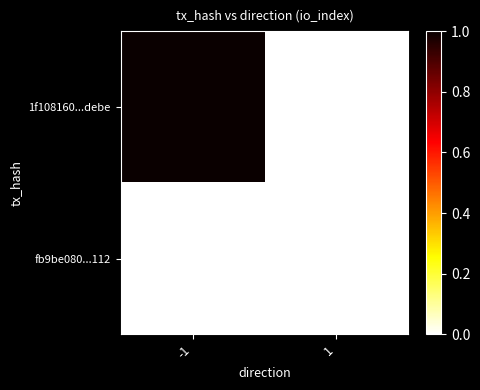

List the series in order of their overall mean, highest first.

1f108160...debe, fb9be080...112